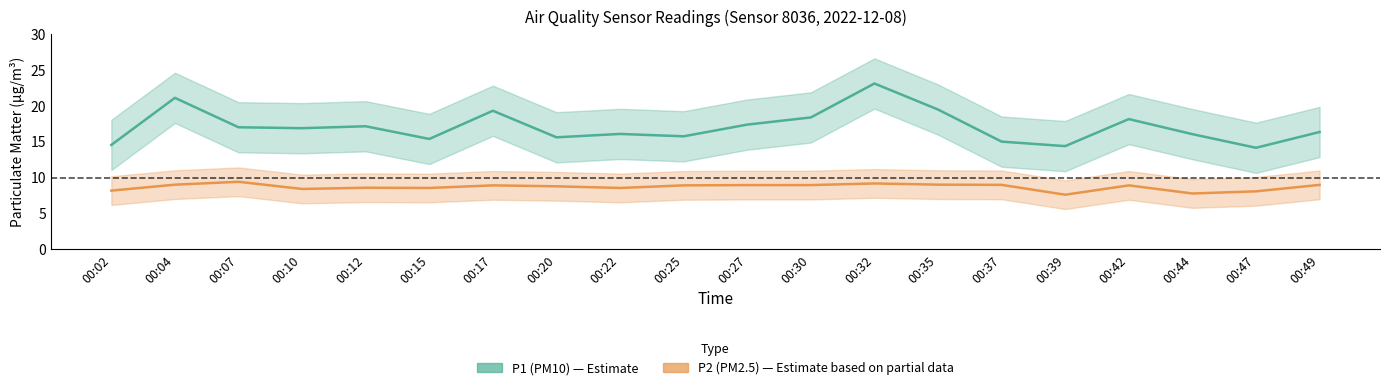

True or false: P1 (PM10) has more than 1 interior local peaks.

True